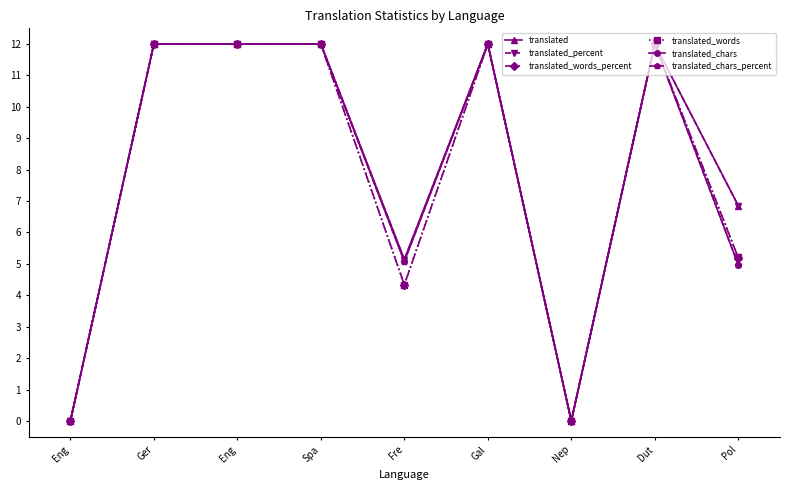

True or false: translated_words has more than 2 points higher than both neighbors.

False